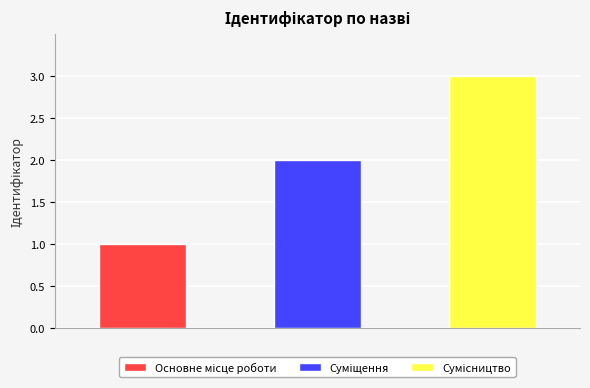

What is the greatest value displayed?

3